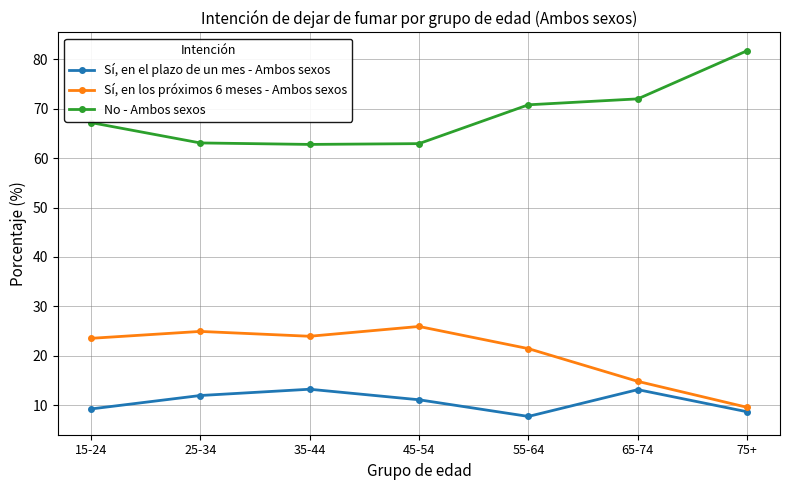

True or false: Sí, en el plazo de un mes - Ambos sexos and No - Ambos sexos intersect in this chart.

False